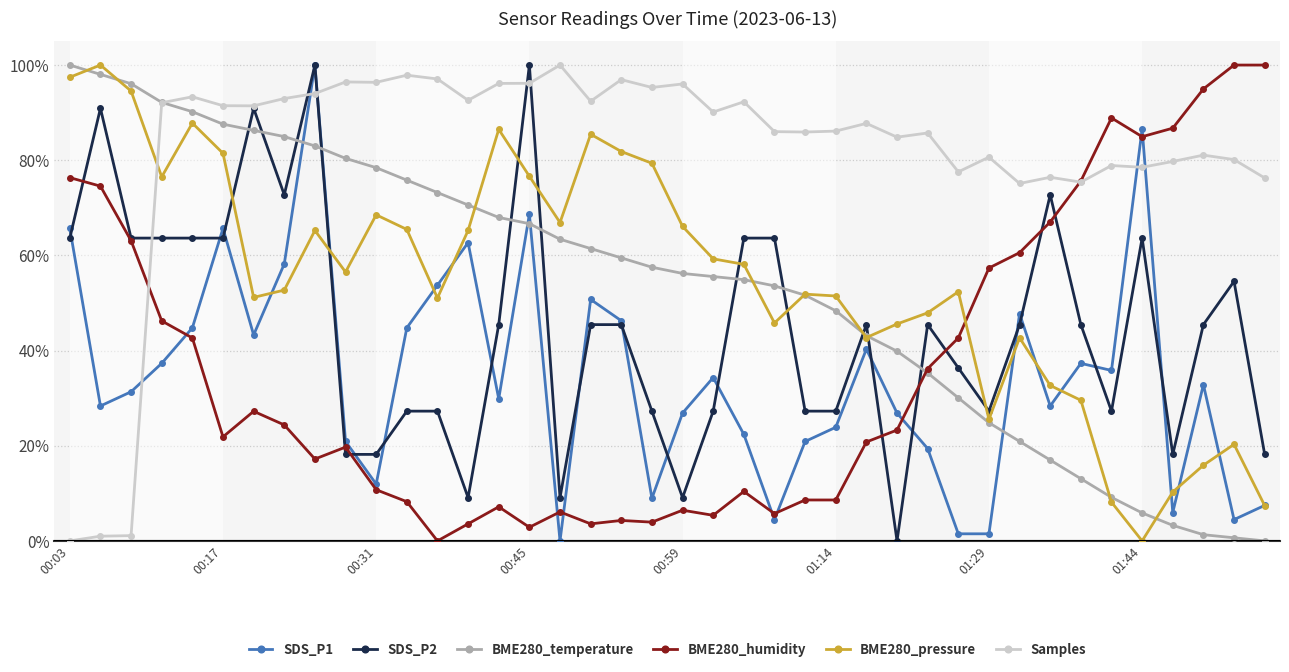

Which series has the largest total across all categories?

Samples